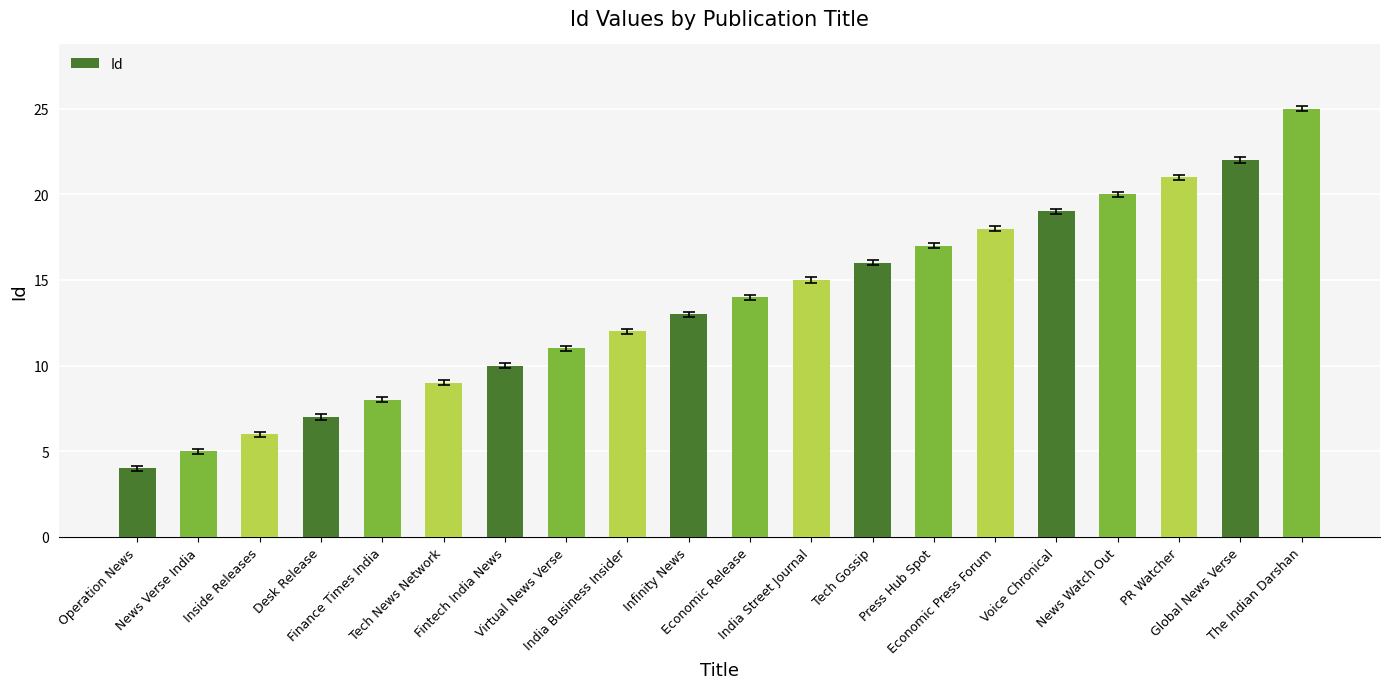

What is the difference between the maximum and minimum values?

21